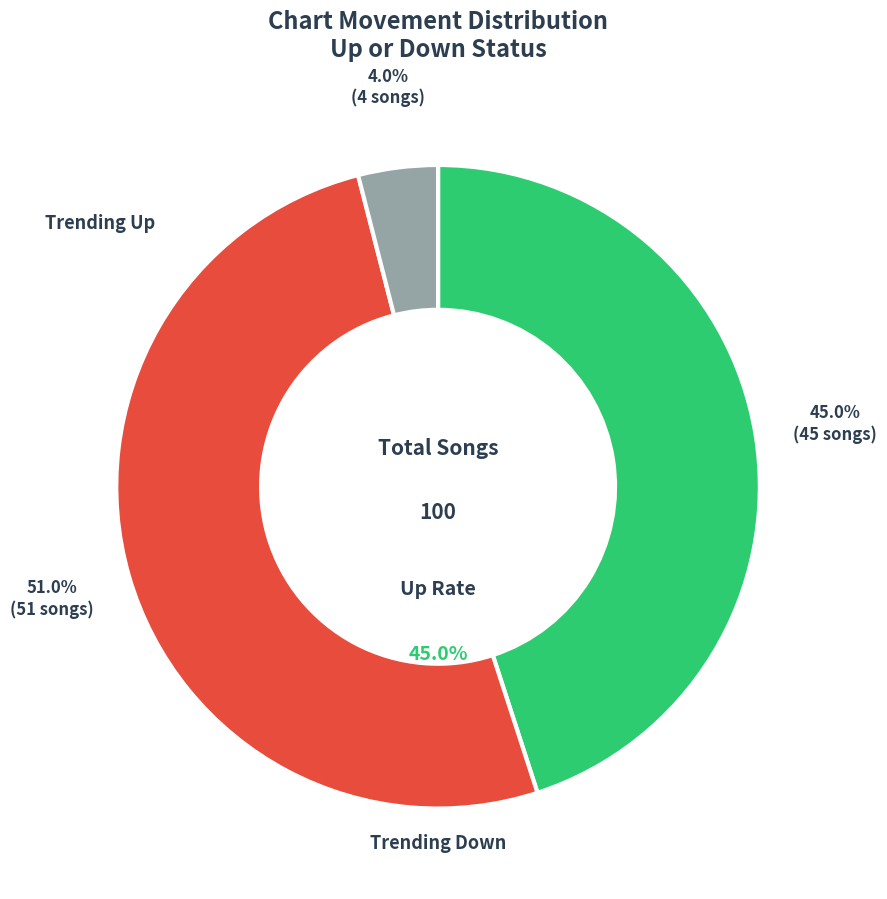

Between - and down, which is larger?

down